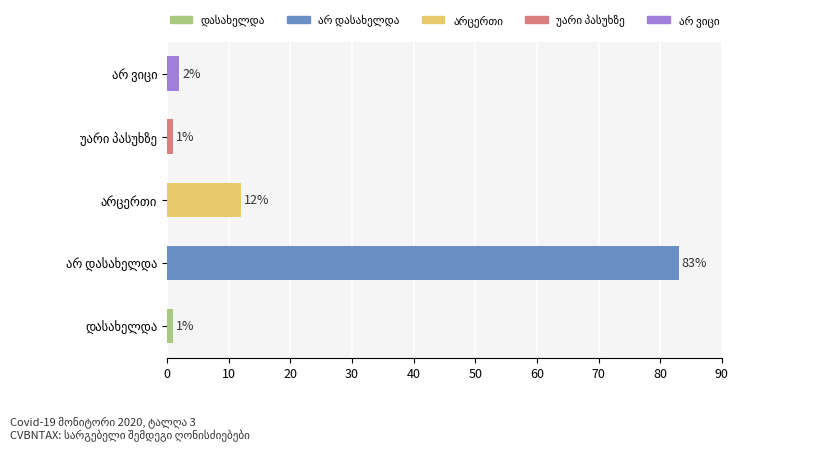

What is the average value?

20